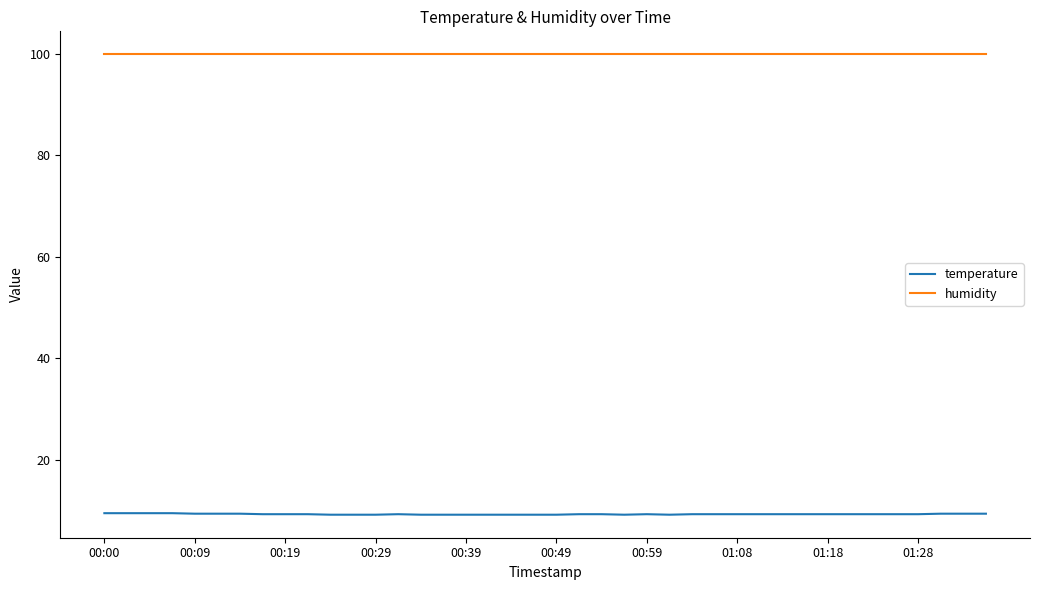

What is the maximum value shown in the chart?

99.9